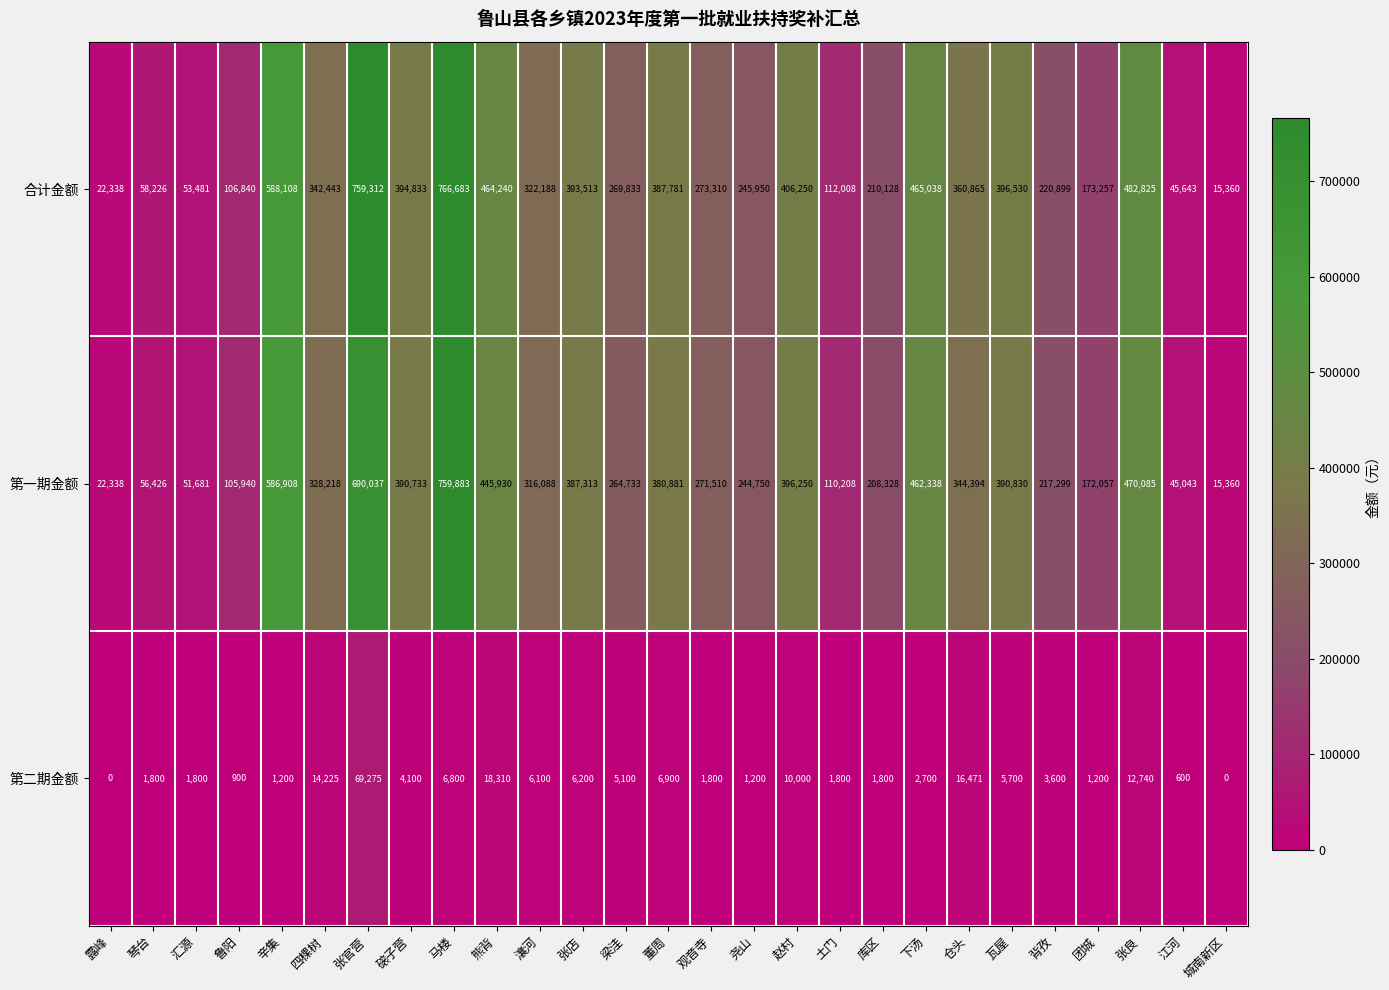

Which series has the largest total across all categories?

合计金额